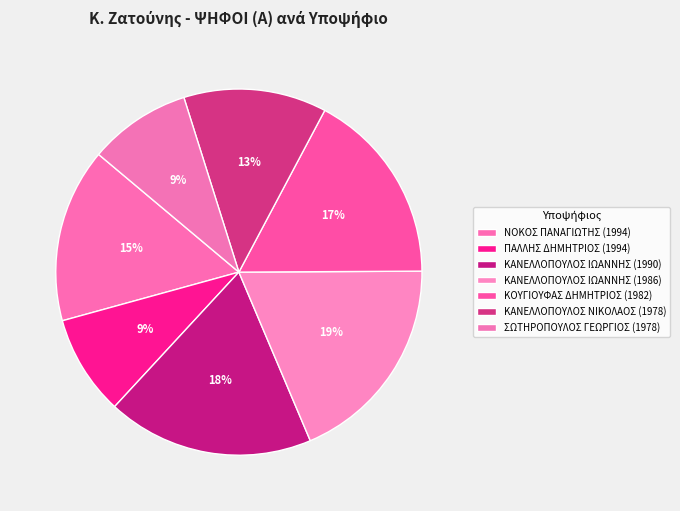

How many segments does this pie chart have?

7